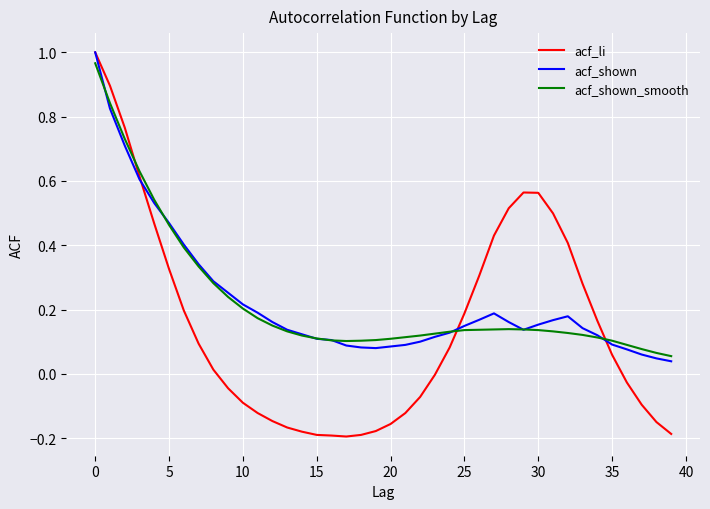

In acf_shown_smooth, how many points are higher than both neighbors (excluding endpoints)?

1